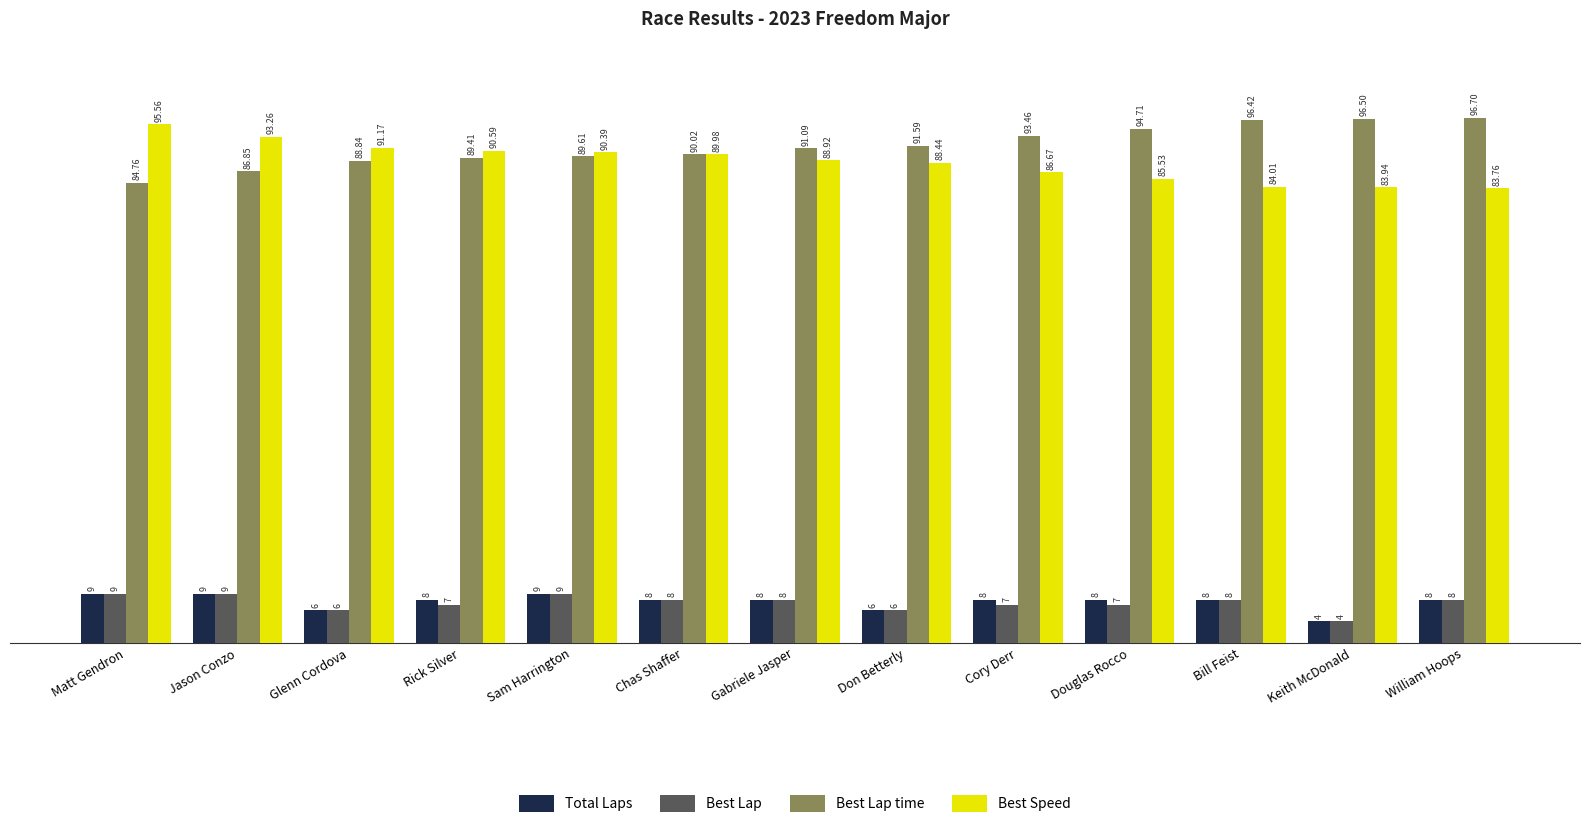

Which series has the widest spread of values?

Best Lap time